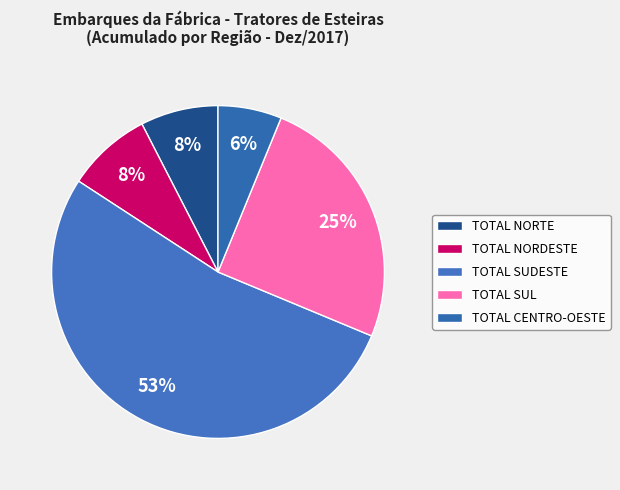

How many segments does this pie chart have?

5